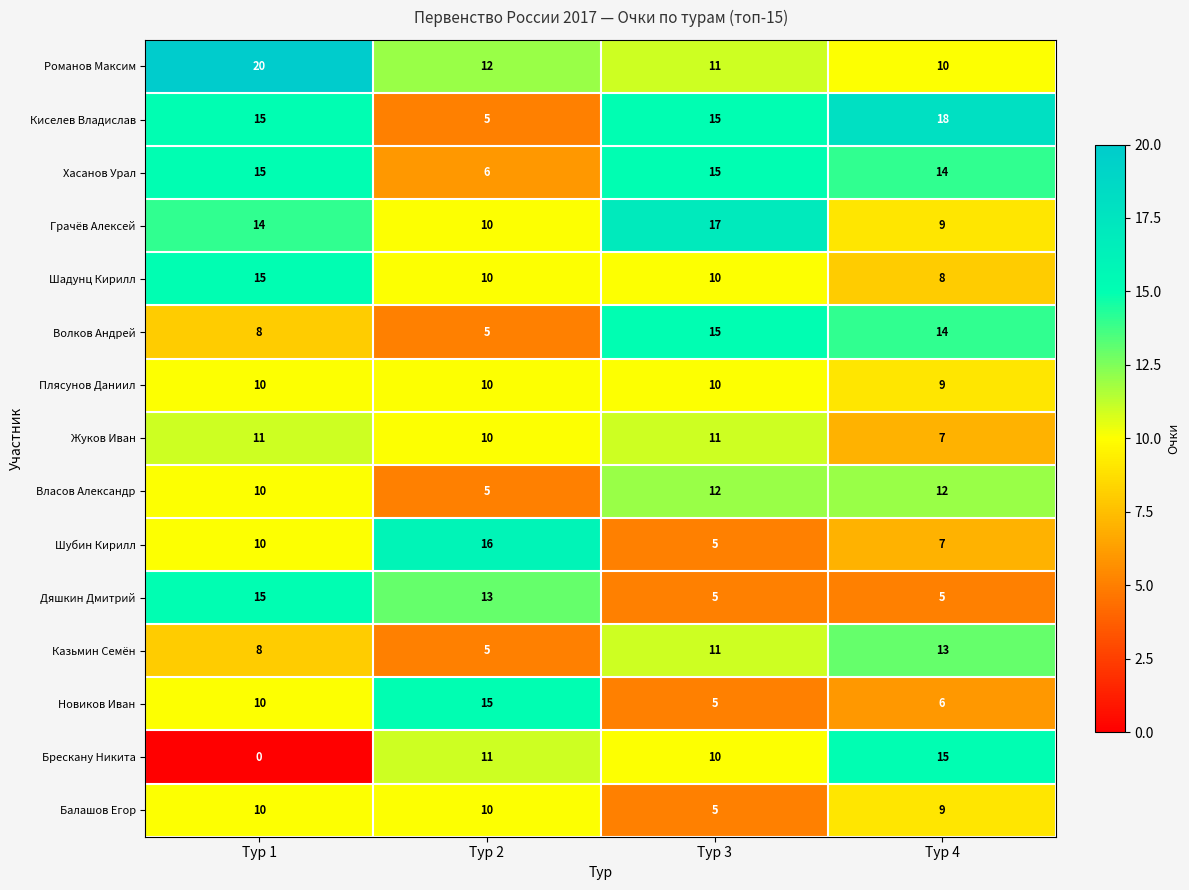

Count the Шубин Кирилл values in the range 7 to 16.

3